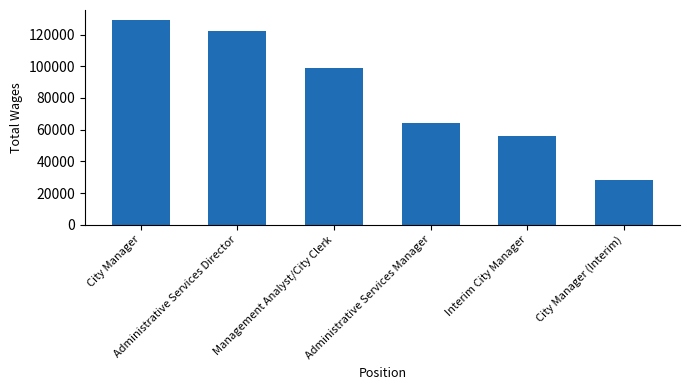

Reading left to right, what are all the values shown in this chart?

City Manager=129067	Administrative Services Director=122180	Management Analyst/City Clerk=98669	Administrative Services Manager=63941	Interim City Manager=56128	City Manager (Interim)=28071